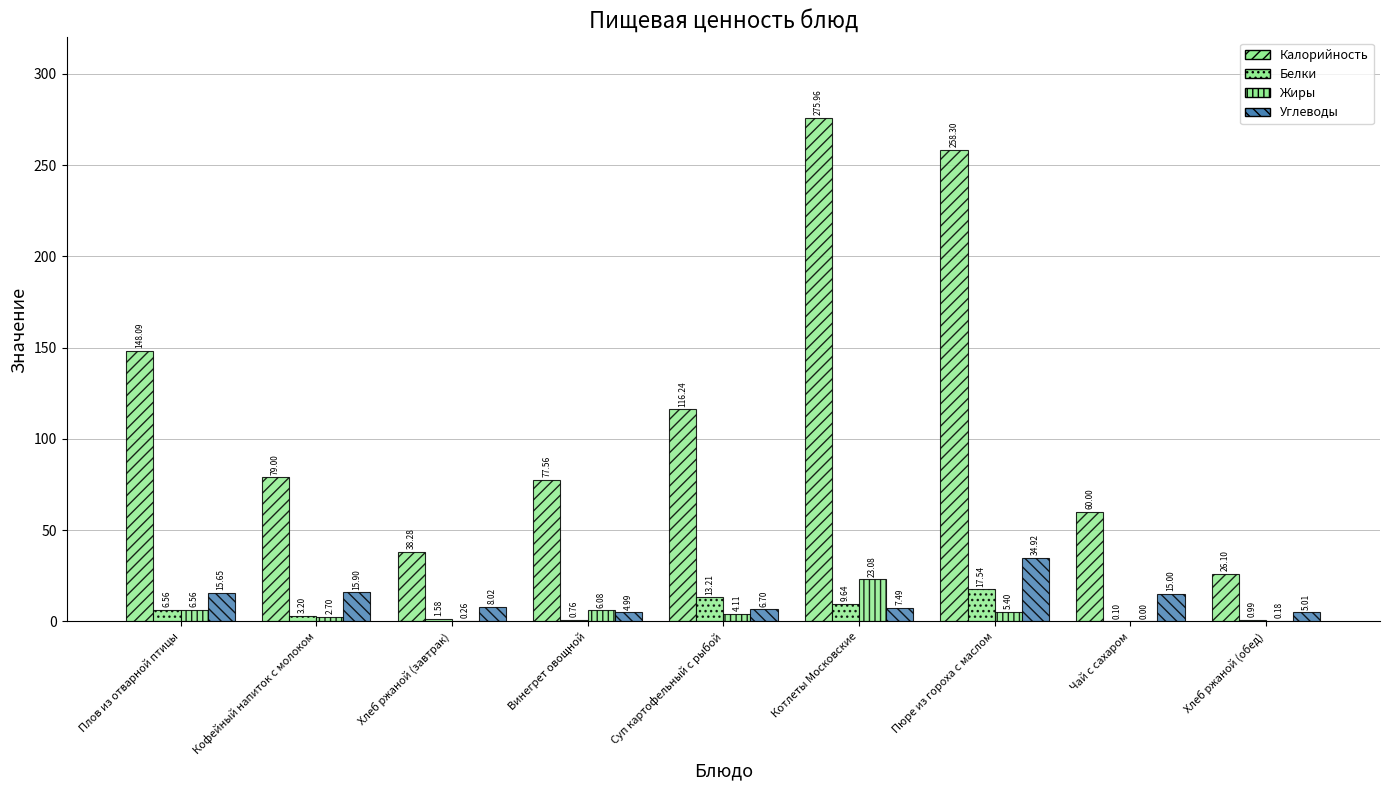

Read the Белки value at Суп картофельный с рыбой.

13.2